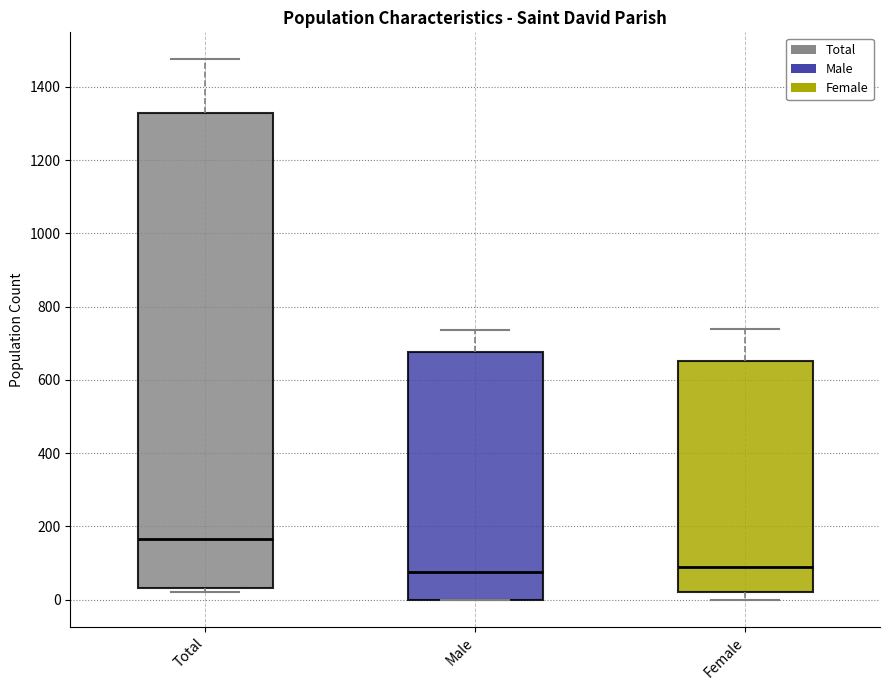

Which box's median line is the highest?

Total